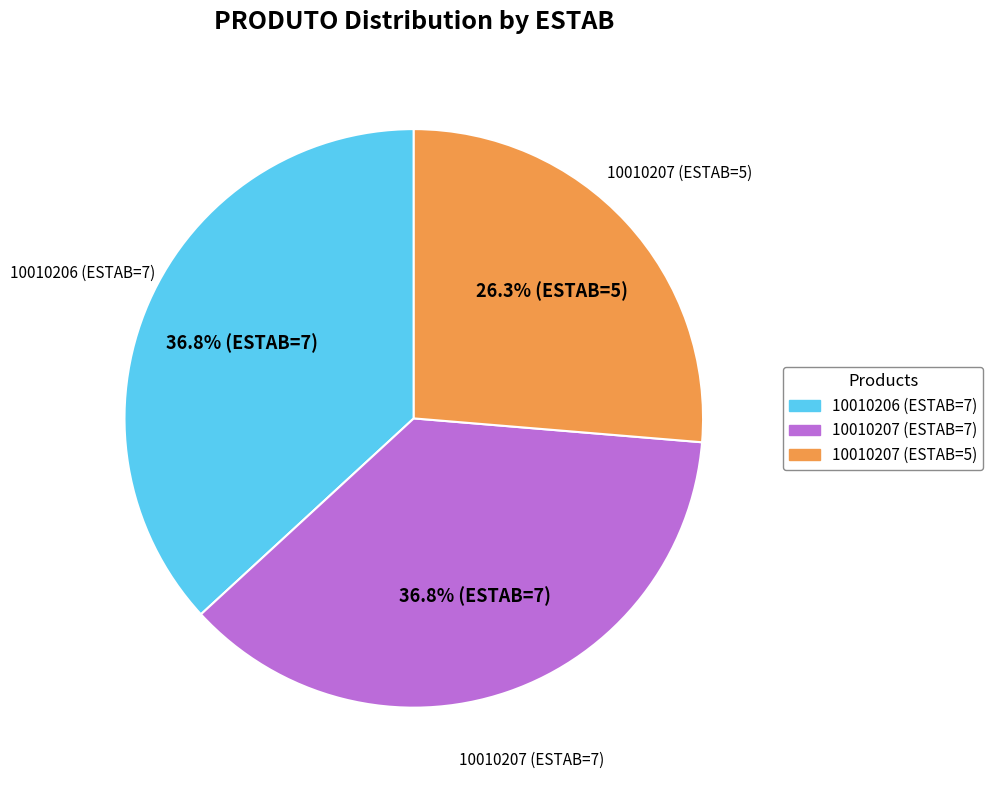

Is there any slice that represents more than half of the pie?

No